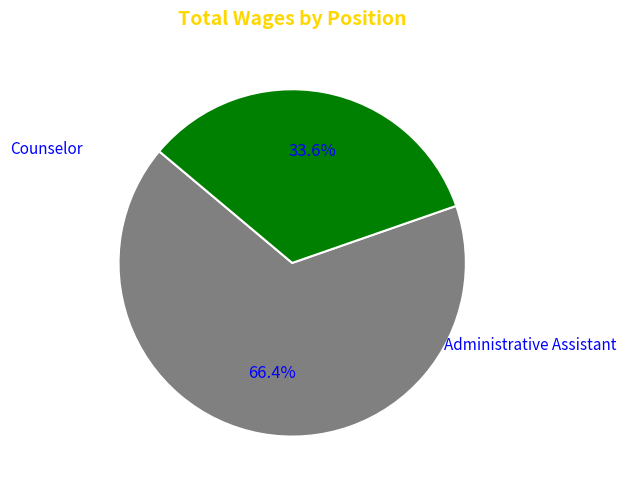

What percentage is the Counselor slice, to the nearest percent?

66%